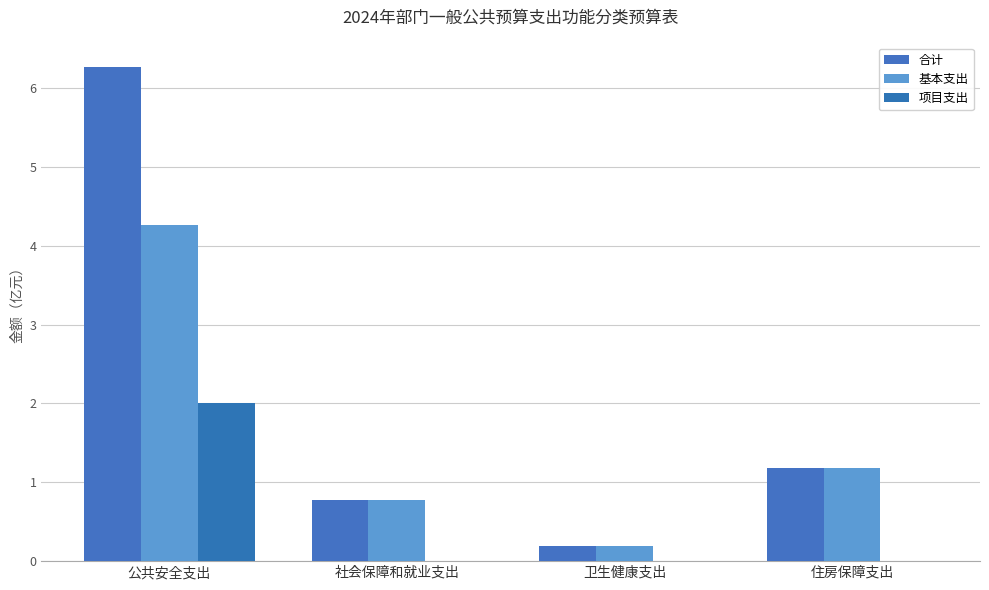

What is the label of the 2nd bar from the right?

卫生健康支出